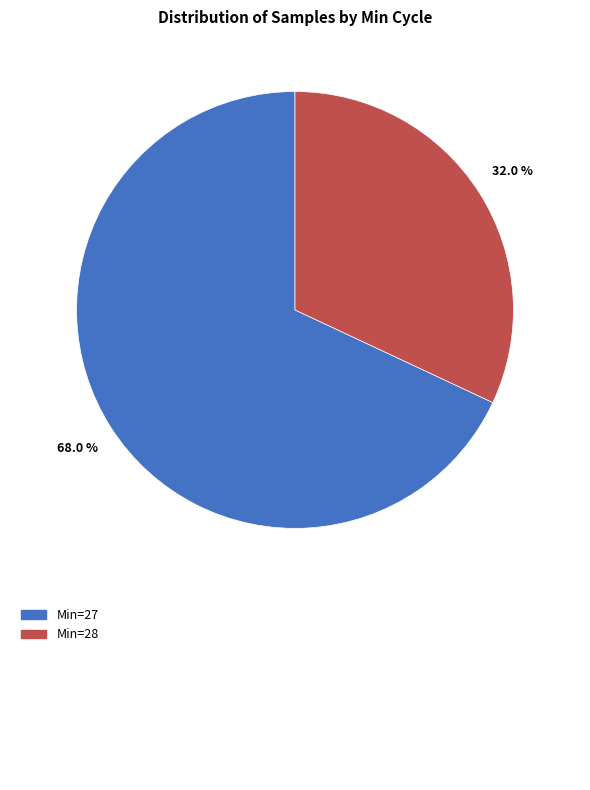

Is there any slice that represents more than half of the pie?

Yes